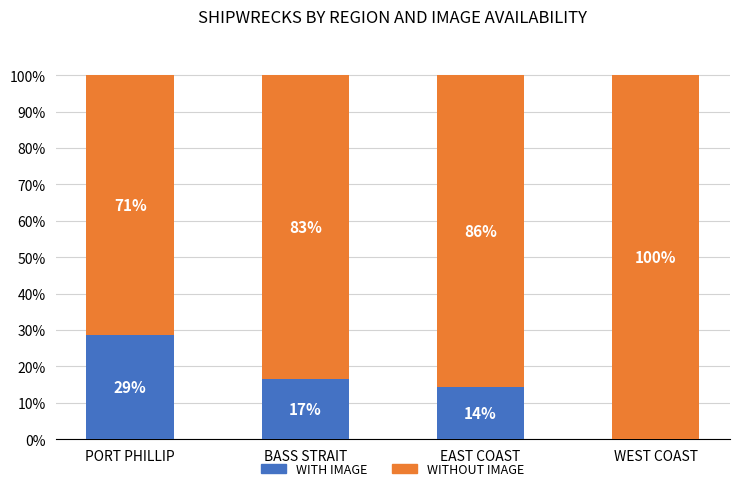

Does the chart contain stacked bars?

Yes